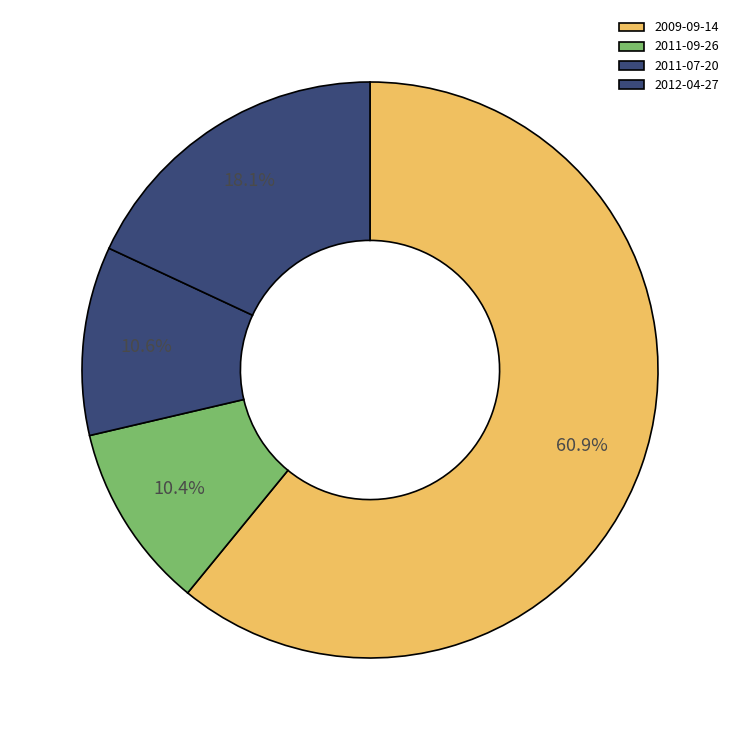

How many slices are in this pie chart?

4